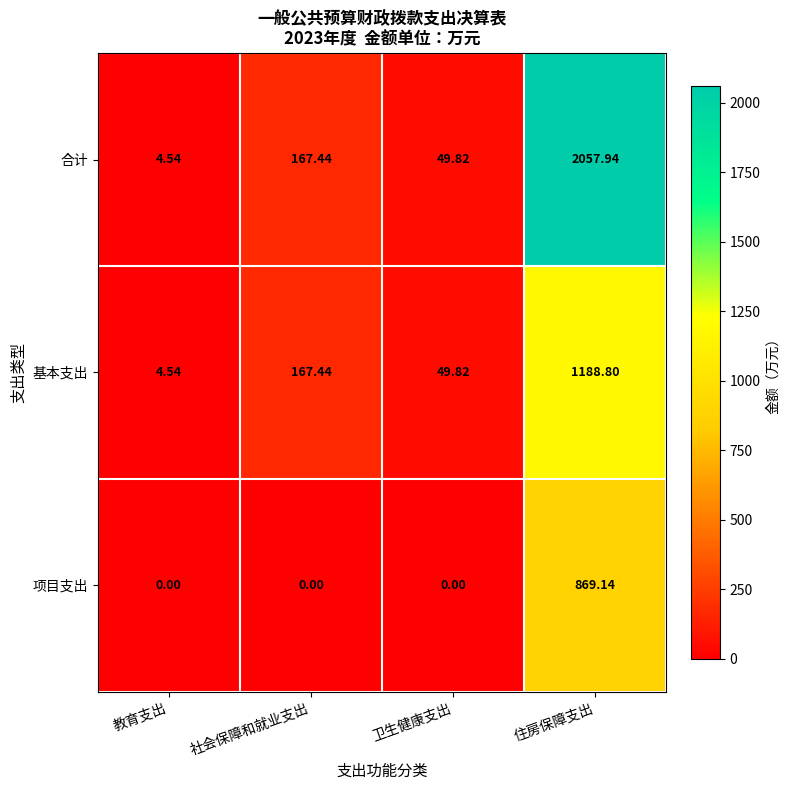

What is the spread (max minus min) of values at 卫生健康支出?

49.8